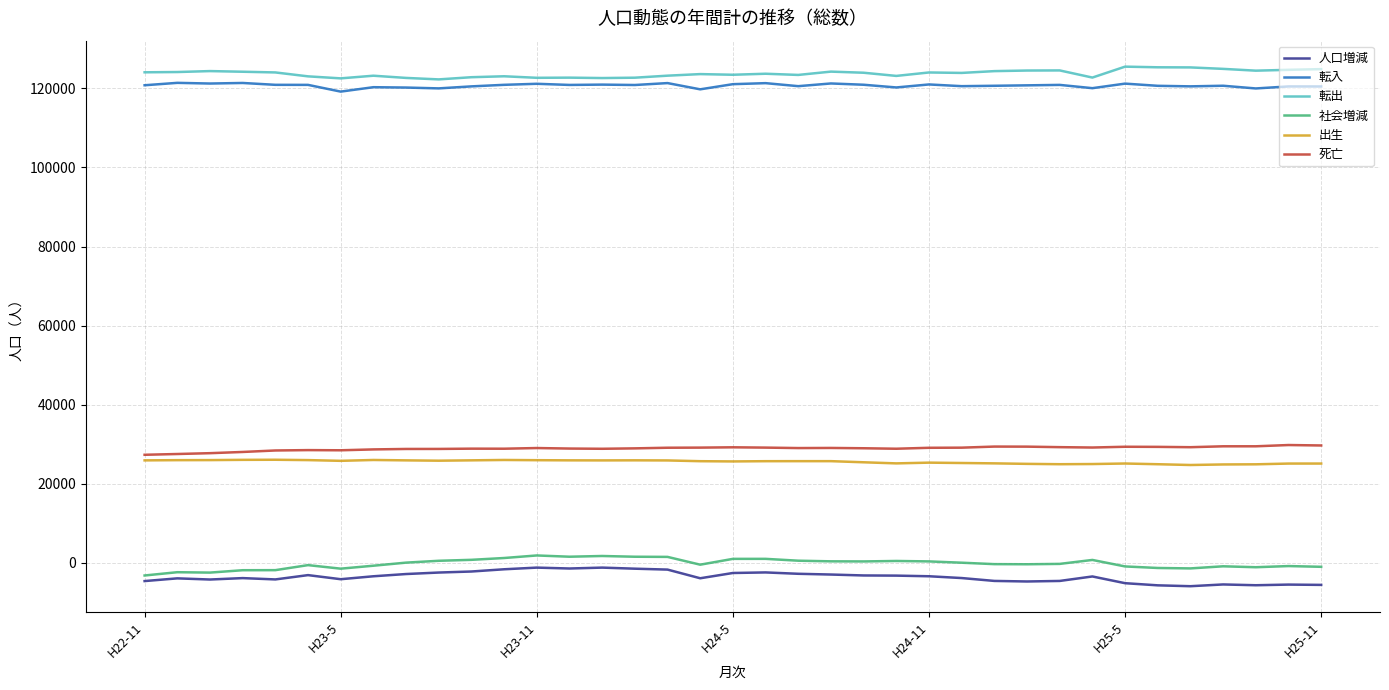

Does the chart have visible grid lines?

Yes